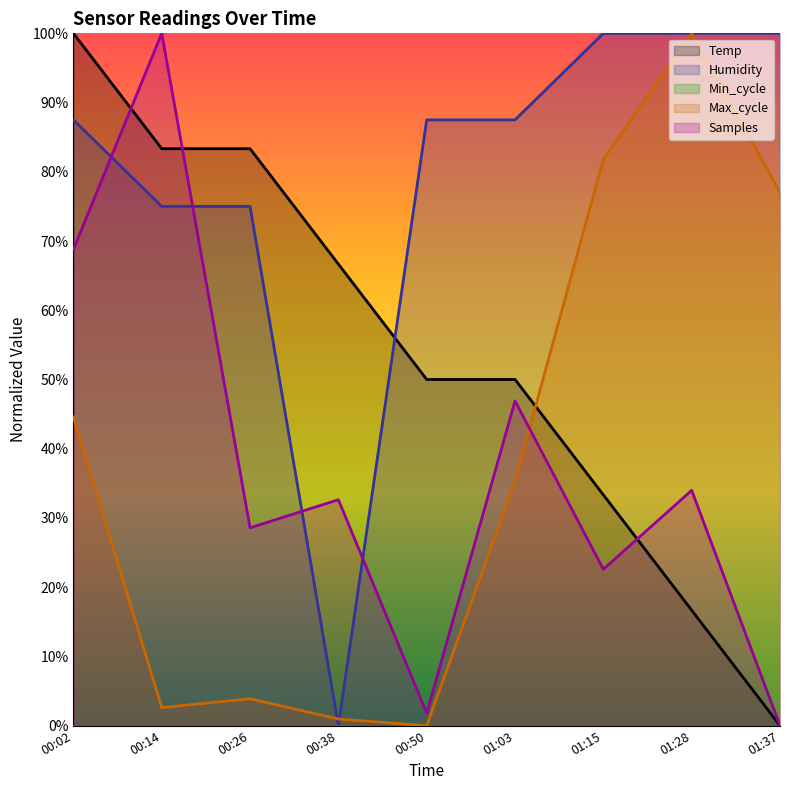

True or false: Humidity has more than 0 points higher than both neighbors.

False